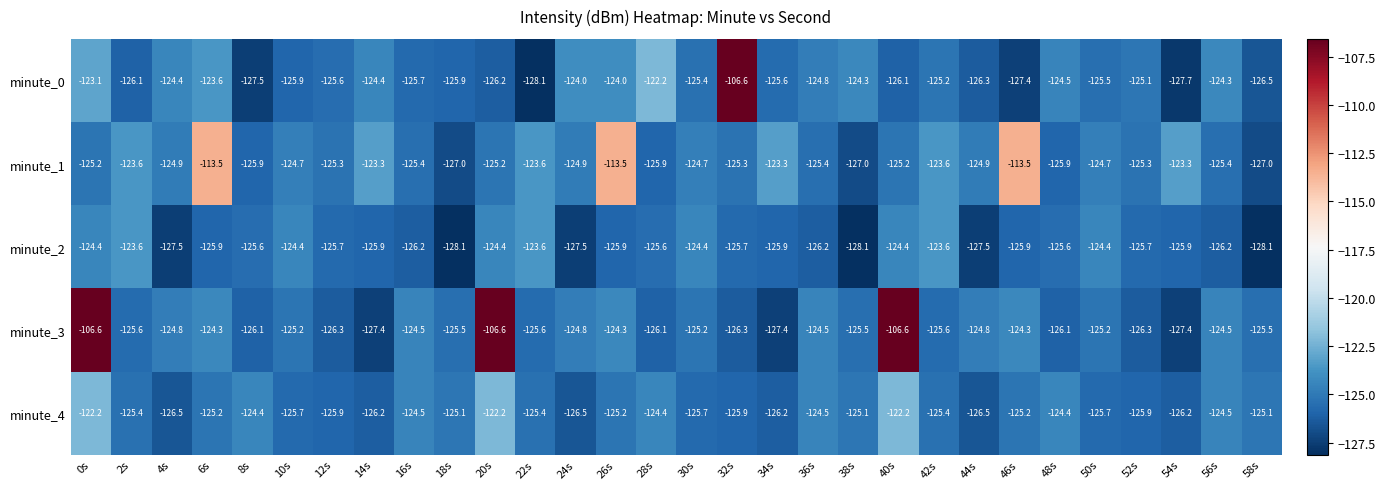

What is the maximum value for minute_3?

-106.6